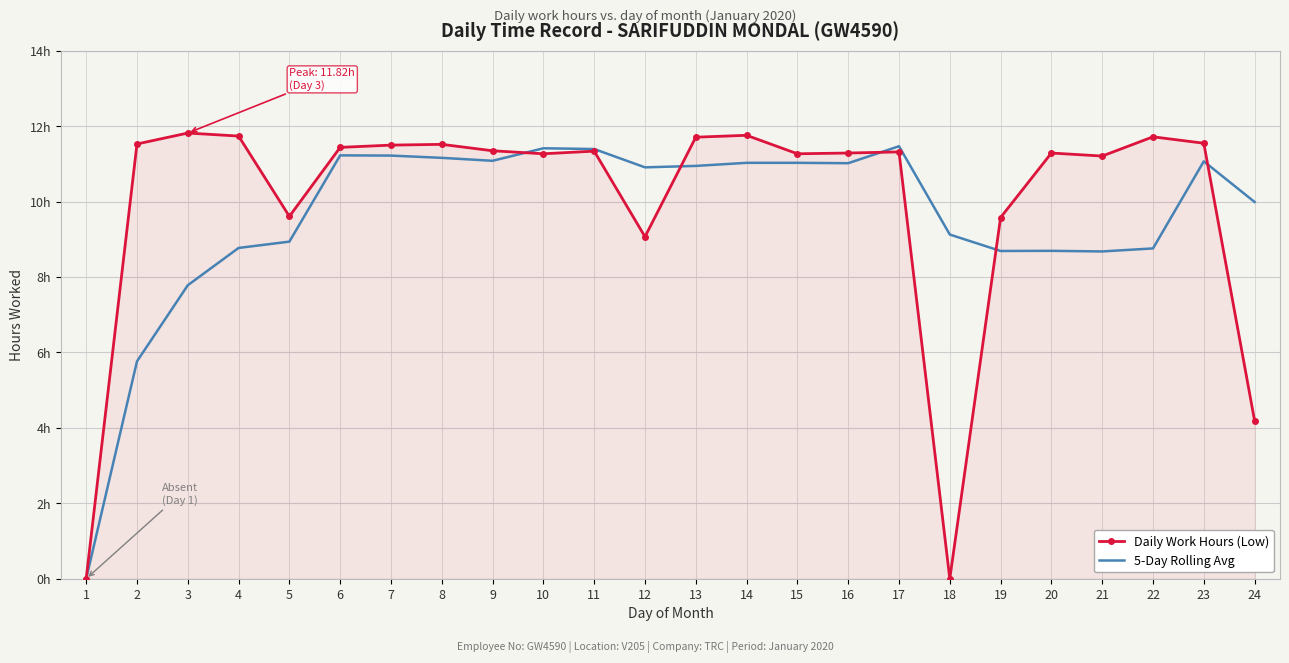

What are all the series names shown in the legend?

Daily Work Hours (Low), 5-Day Rolling Avg